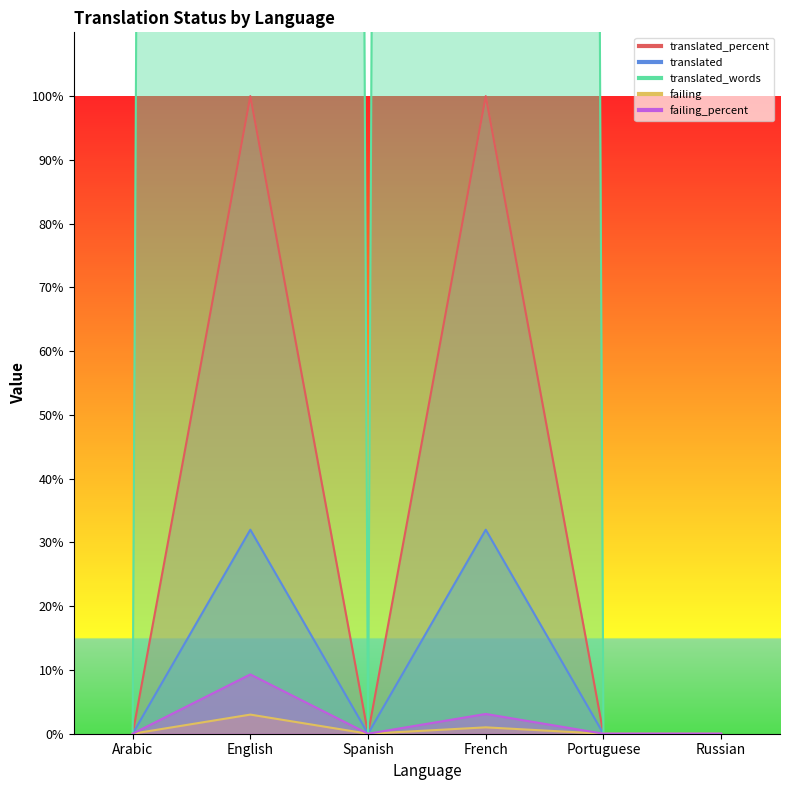

What position from the right is Spanish?

4